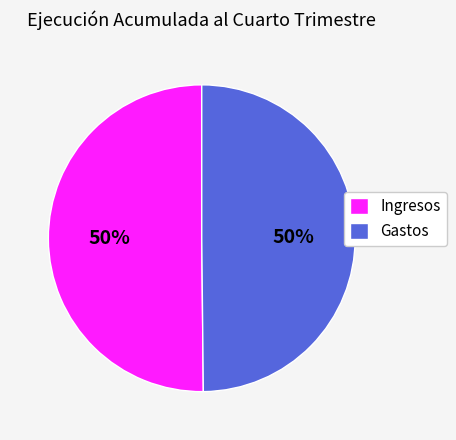

Approximately how many times larger is the value at Gastos compared to Ingresos?

1.0